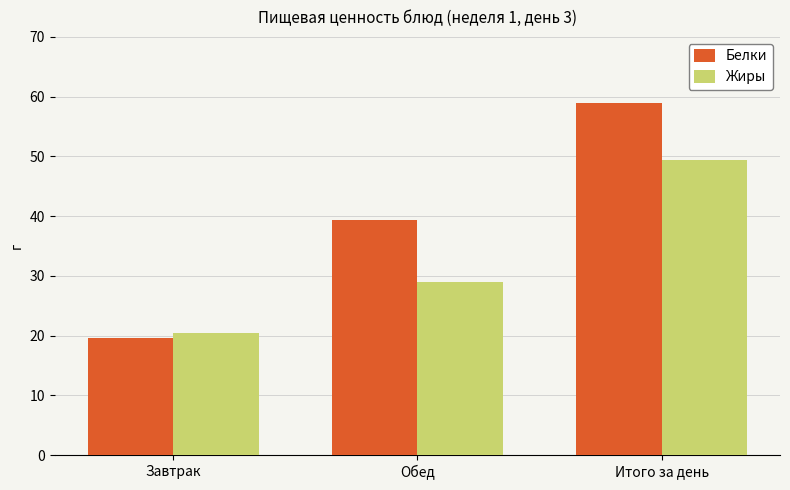

What is the label of the 1st bar from the left?

Завтрак